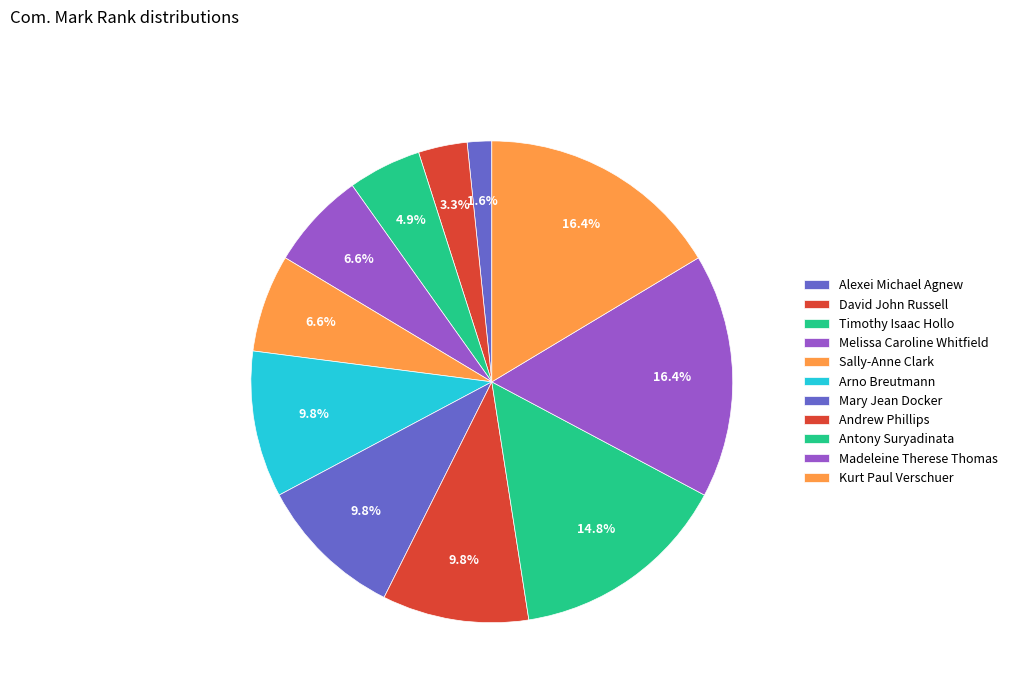

What is the largest slice in the pie chart?

Madeleine Therese Thomas